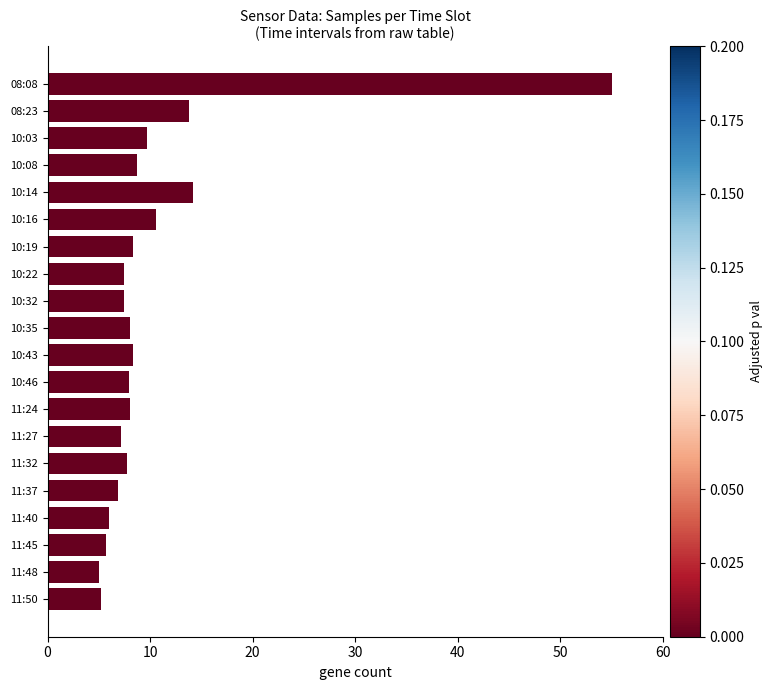

What is the label of the 1st bar from the top?

08:08